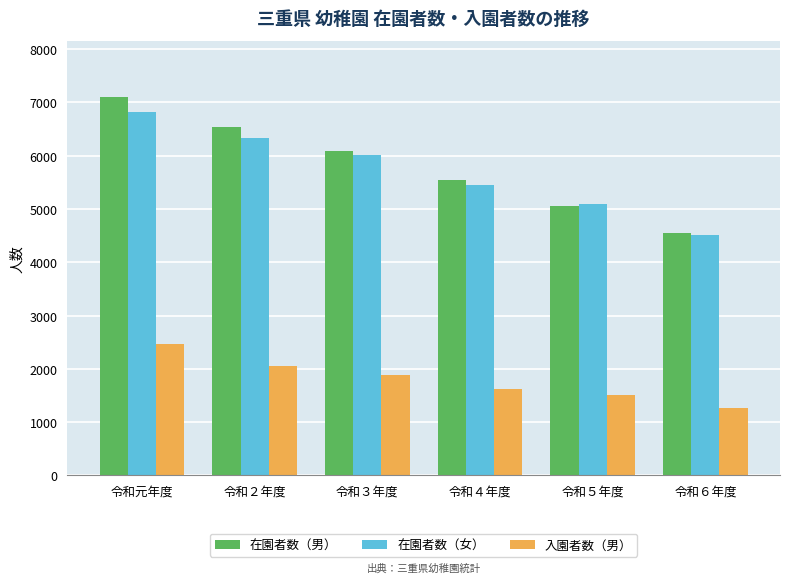

What is the total value across all series at 令和２年度?

14929